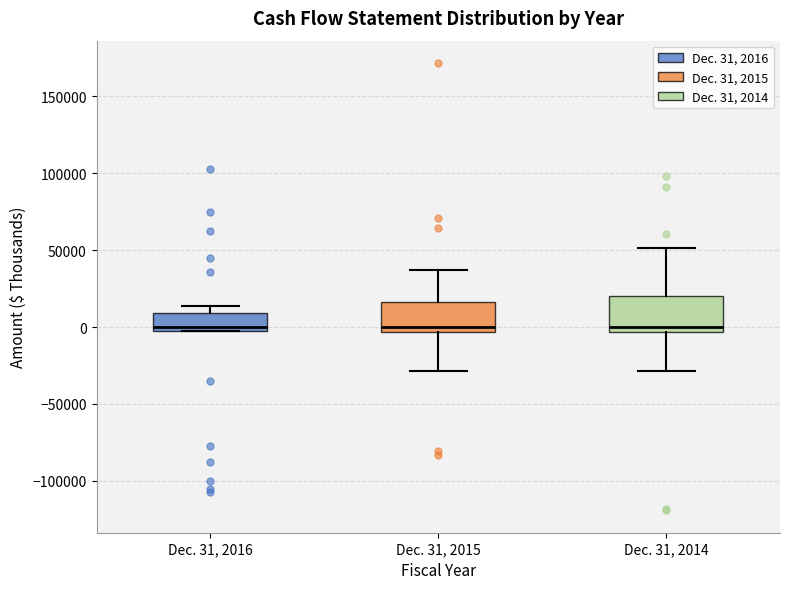

Reading left to right, read every box against the y-axis: the position of its median line, the range the box covers, and the ends of its whiskers. The values are not printed on the chart, so give them approximately, as read against the axis.

Dec. 31, 2016: median 0, box -5000 to 10000, whiskers -5000 to 15000
Dec. 31, 2015: median 0, box -5000 to 15000, whiskers -30000 to 35000
Dec. 31, 2014: median 0, box -5000 to 20000, whiskers -30000 to 50000